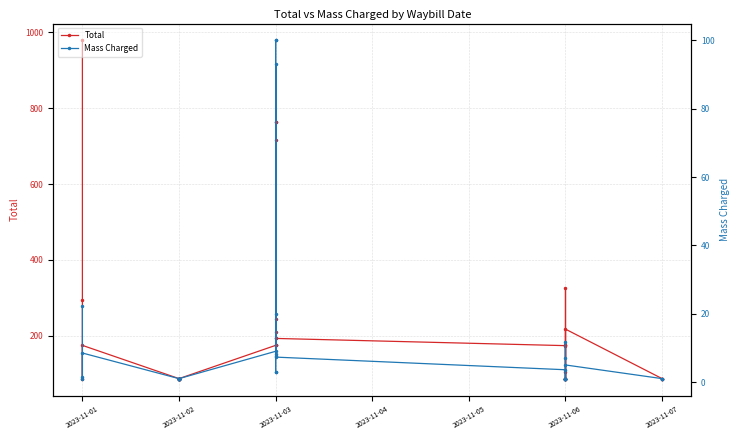

Rank the series at 2023-11-06 from highest to lowest value.

Total, Mass Charged